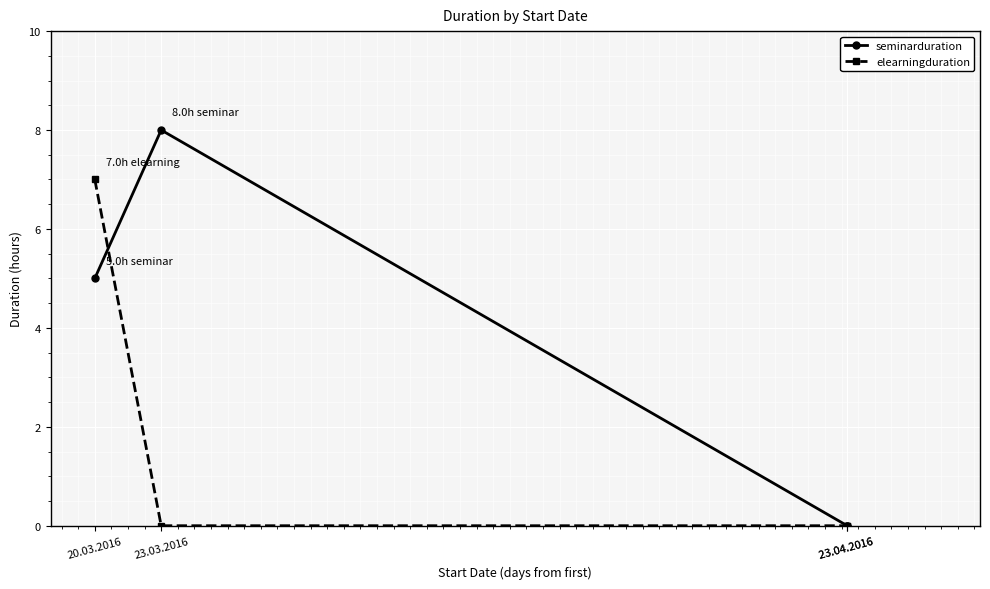

How many intersections are there between seminarduration and elearningduration?

1